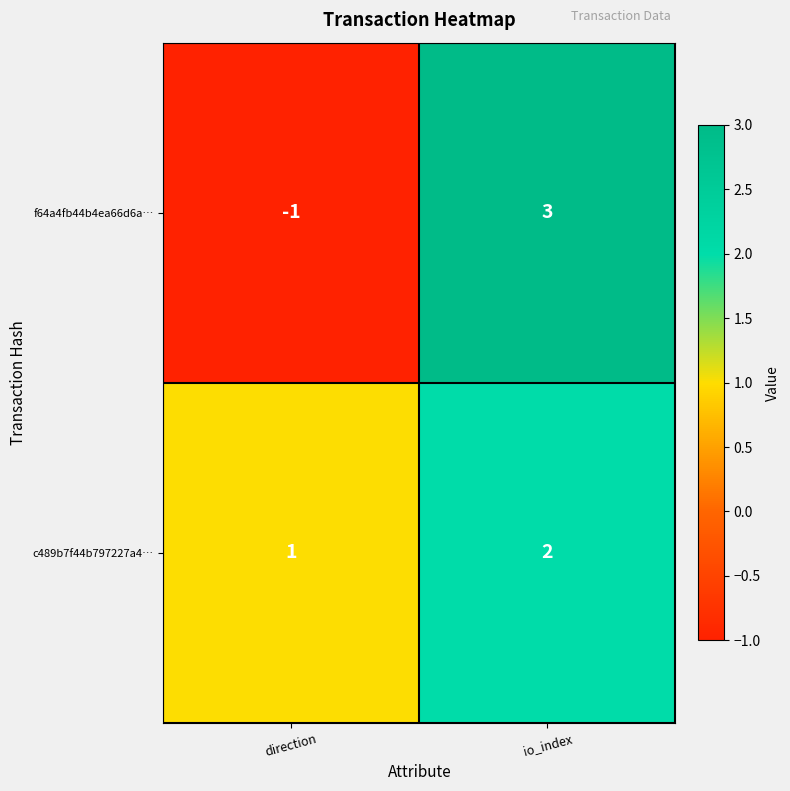

List the series in order of their overall mean, highest first.

c489b7f44b797227a4…, f64a4fb44b4ea66d6a…